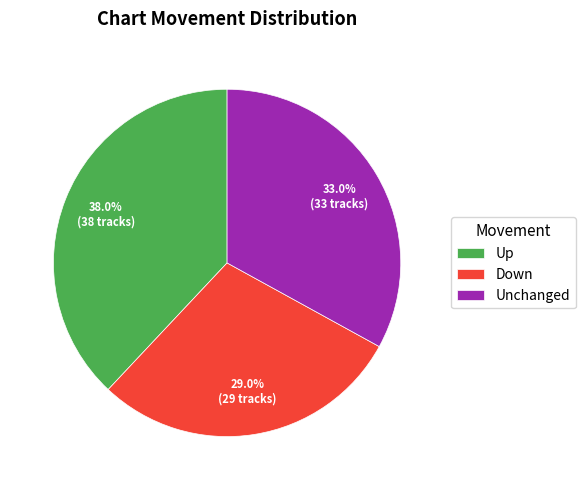

What is the ratio of the value at Up to the value at Down?

1.3